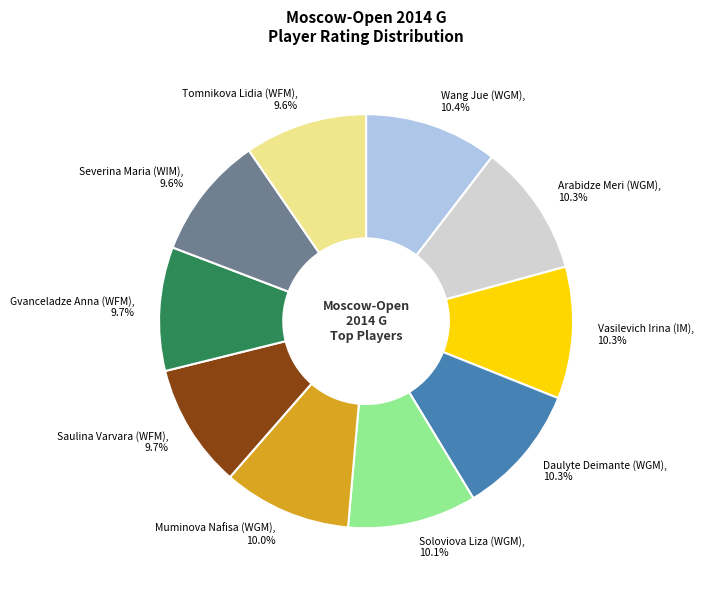

Count the number of slices in the pie.

10